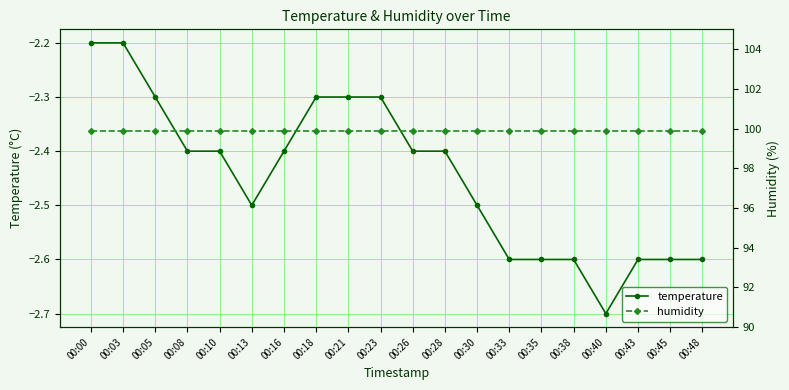

True or false: humidity has a value of 99.9 at 00:43.

True